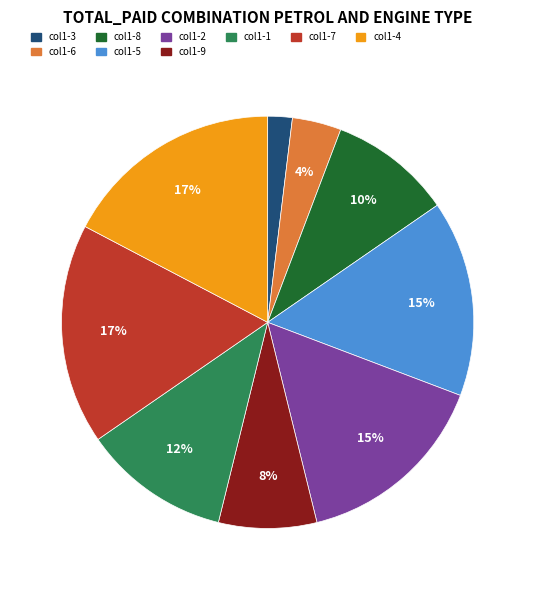

Does any single category account for the majority?

No